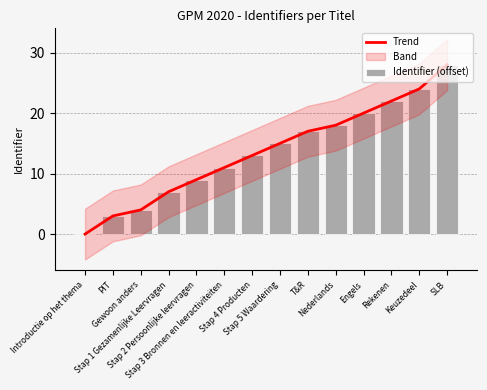

What is the label of the 1st bar from the right?

SLB